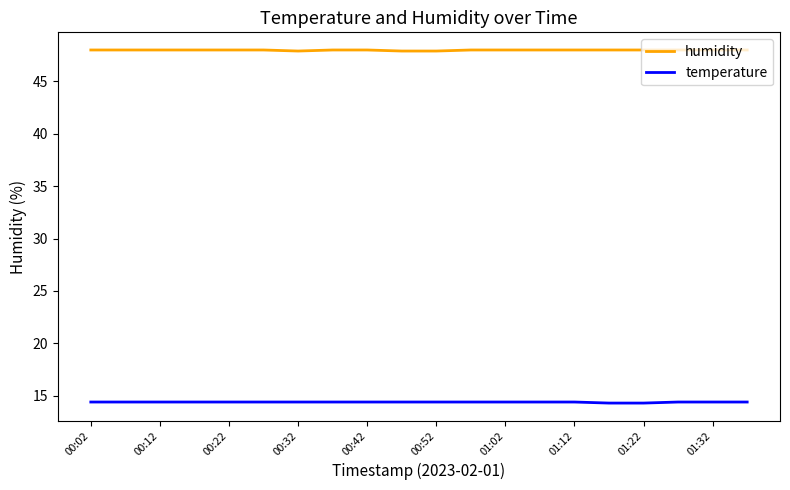

True or false: humidity and temperature intersect in this chart.

False